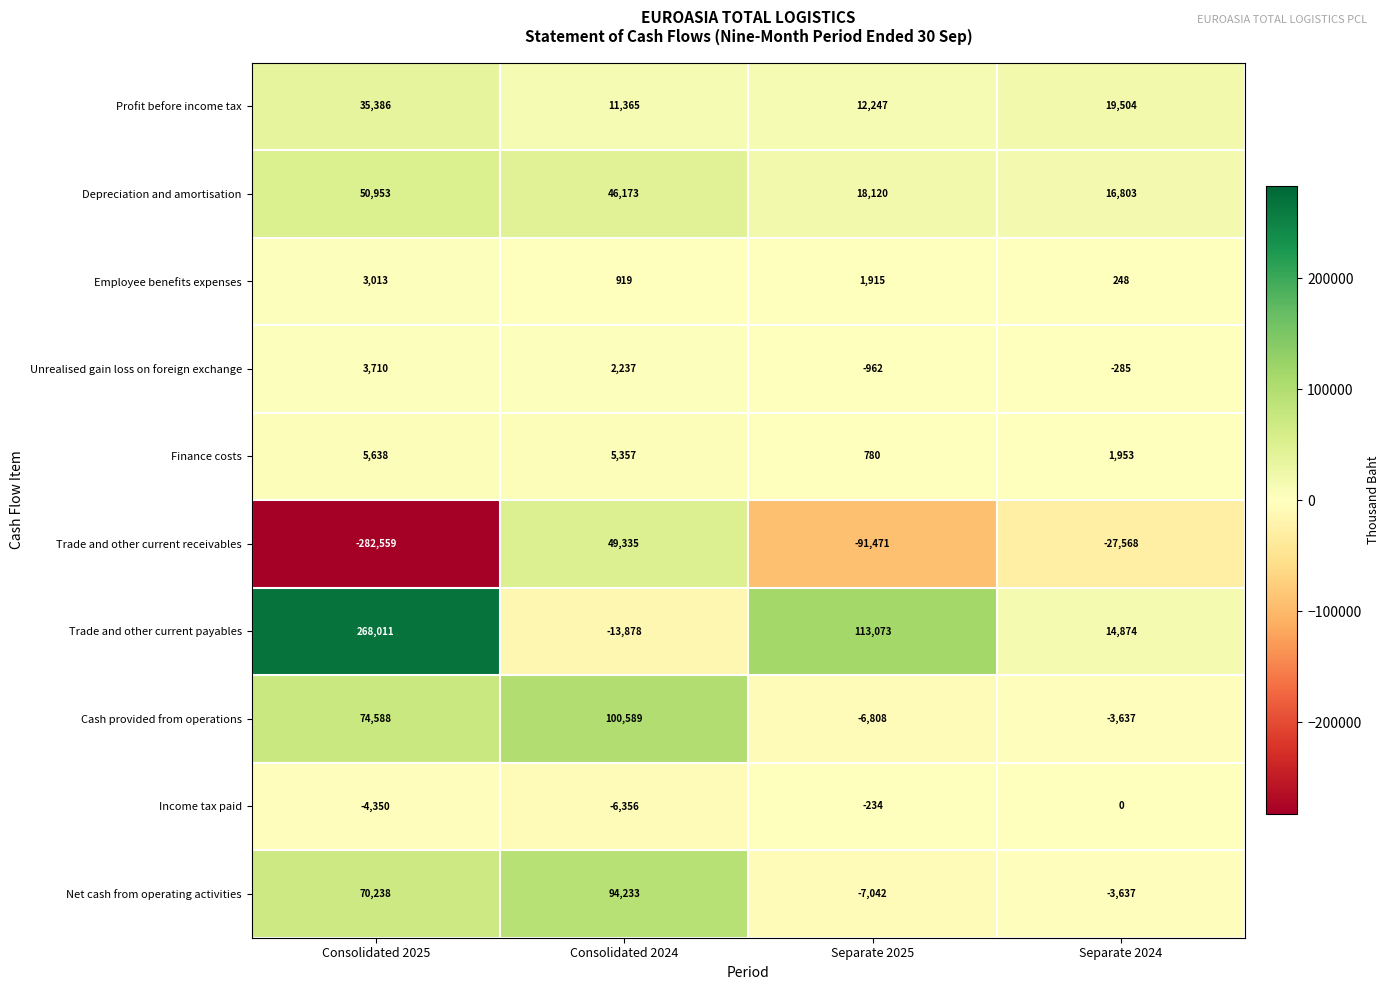

Which category has the highest value in the Income tax paid series?

Separate 2024